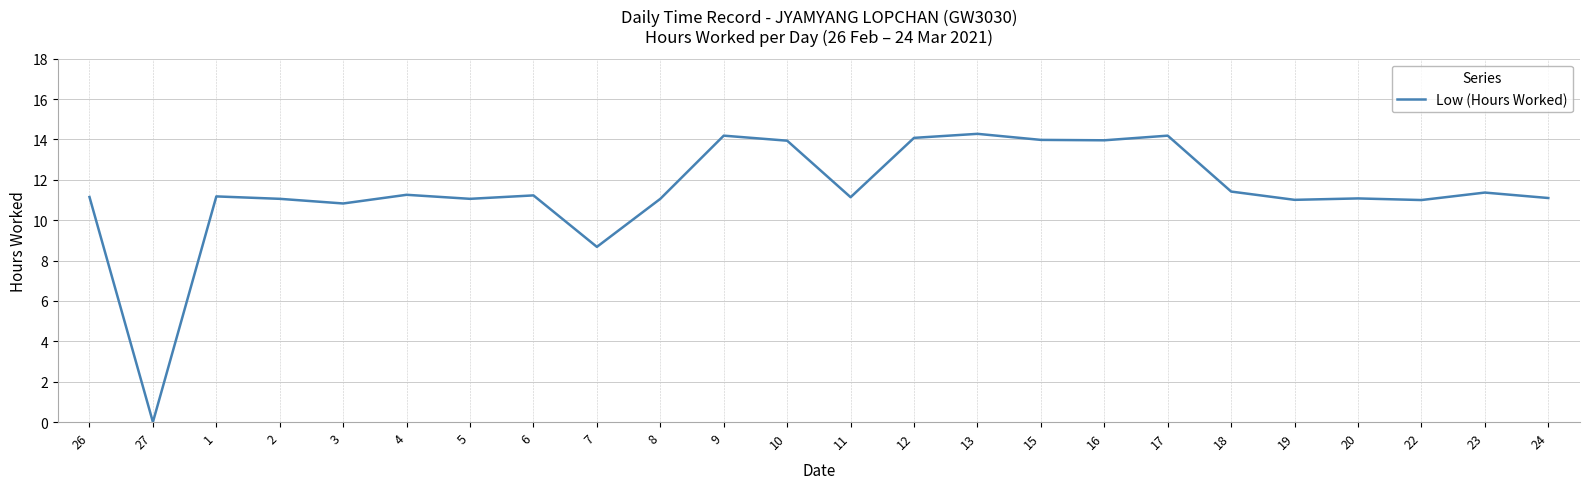

Read the value at 5.

11.1